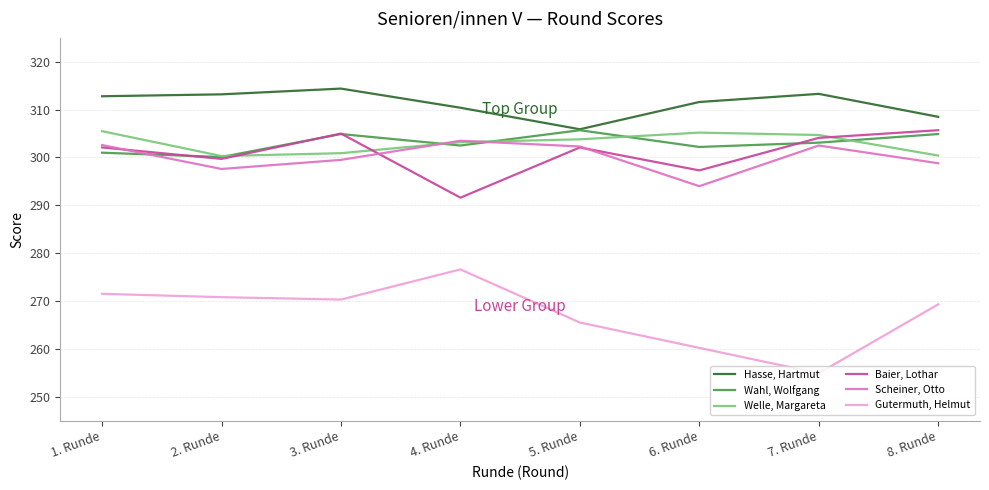

The value of Hasse, Hartmut at 2. Runde is 313.2. True or false?

True